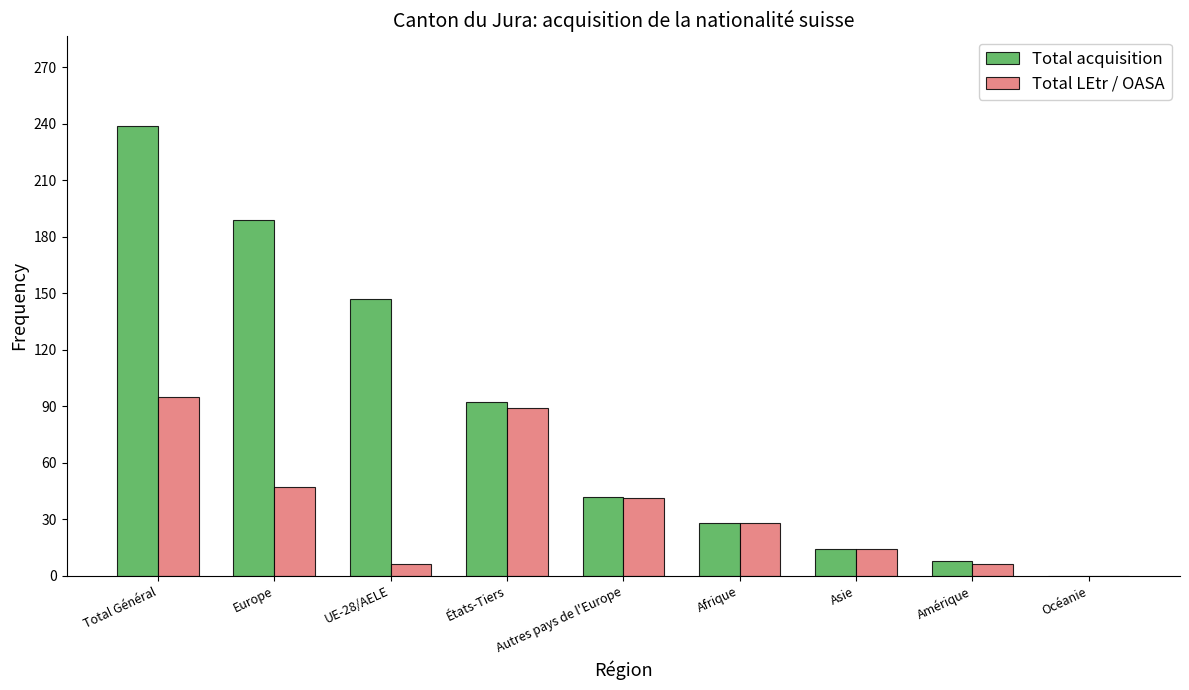

What is the sum of all Total acquisition values?

759